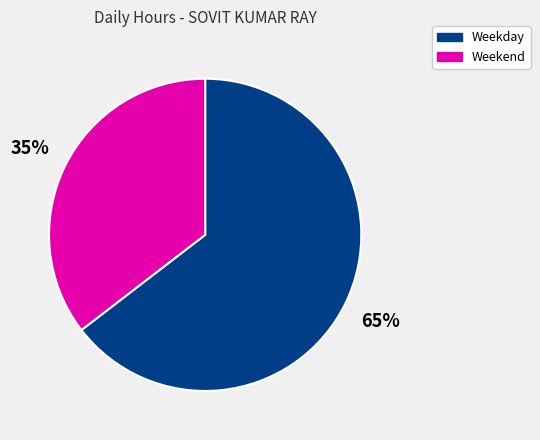

What is the majority slice?

Weekday